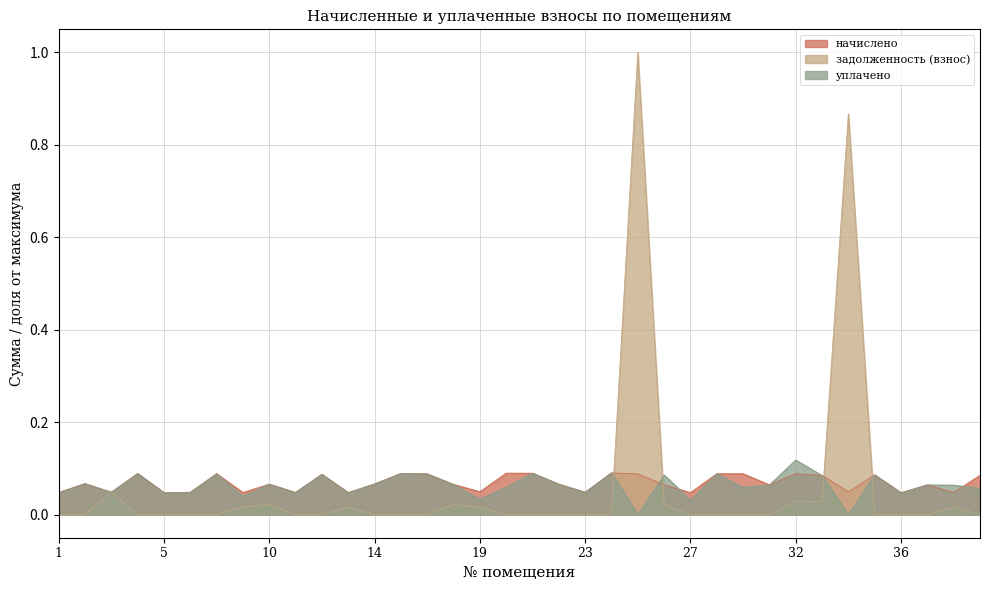

How many values in задолженность (взнос) are above zero?

12